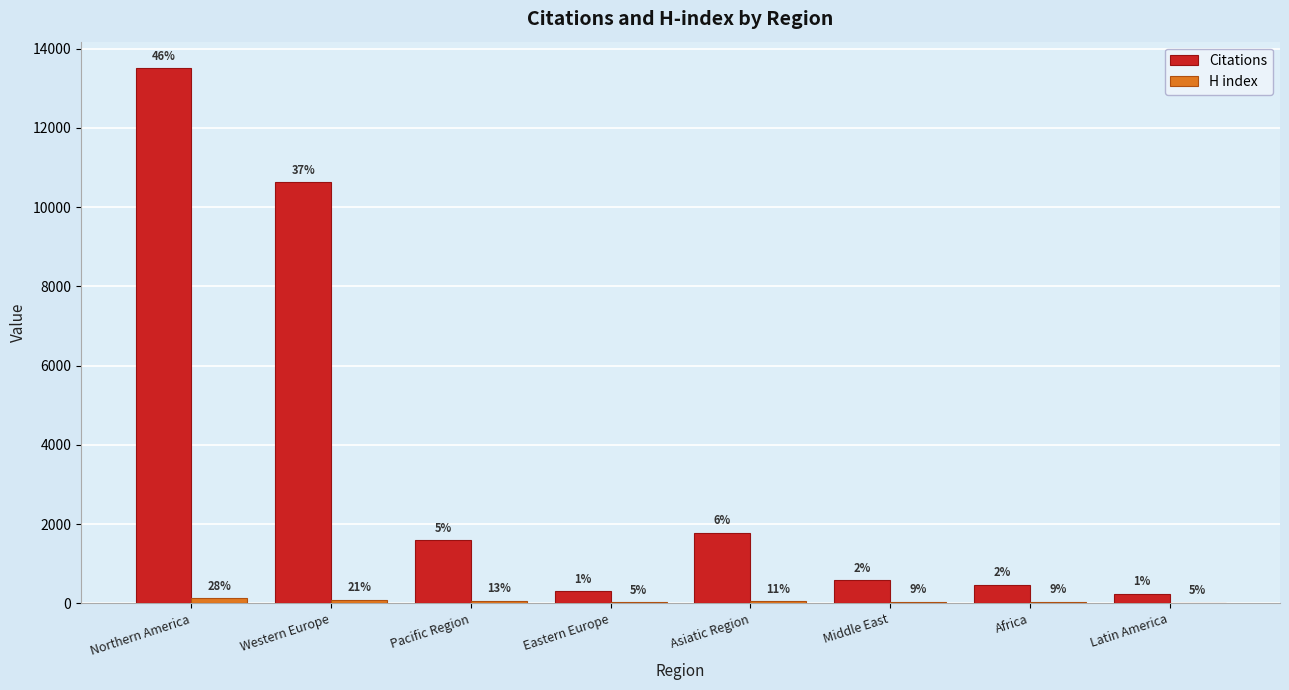

How many groups of bars are there?

8